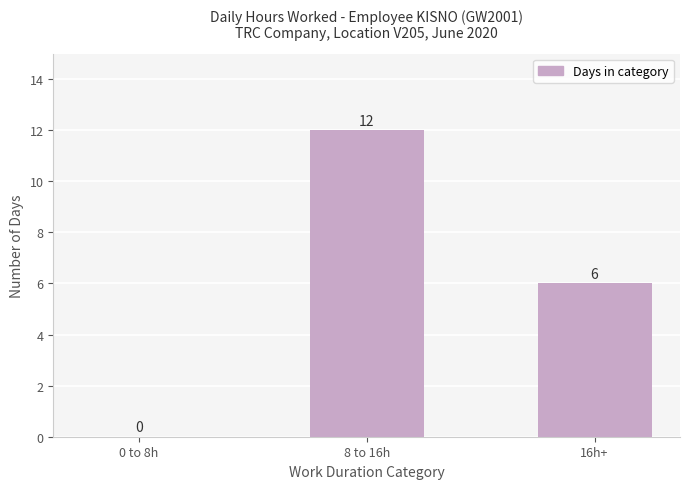

What is the sum of all values?

18